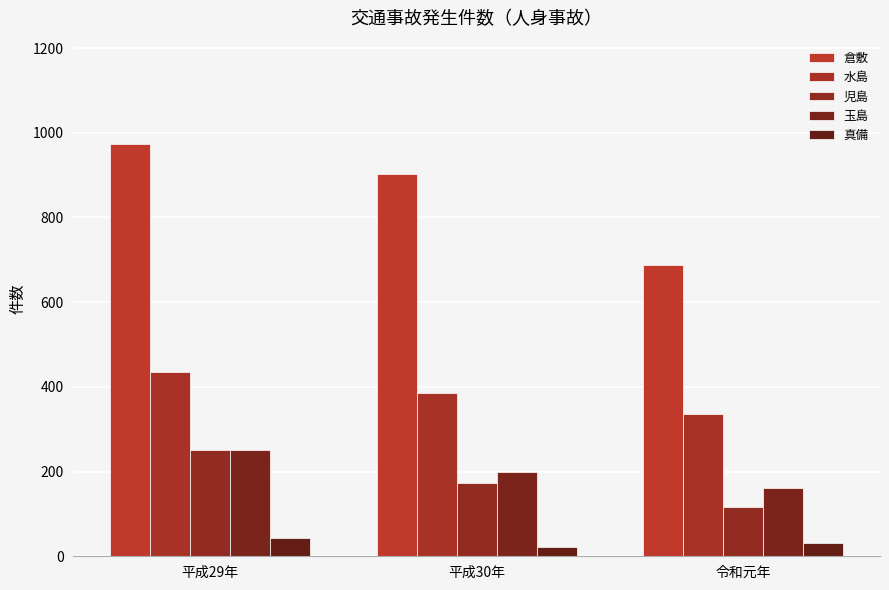

Where is 児島 nearest to the value 184?

平成30年